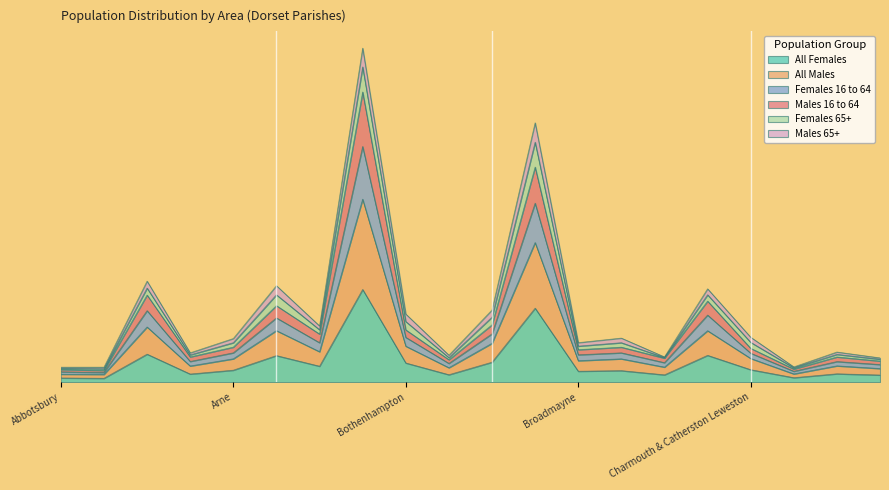

What is the sum of the Males 16 to 64 values at Bere Regis and Broadwindsor & Seaborough?

5429